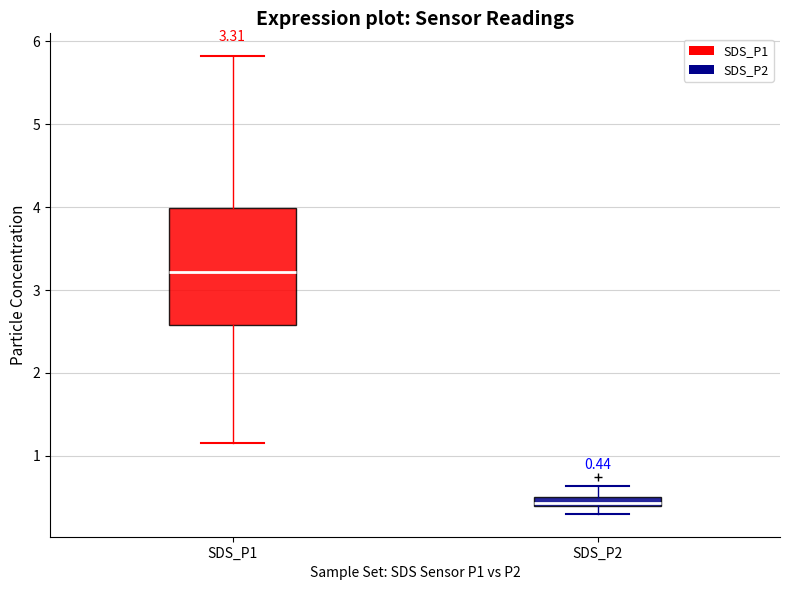

Which box has the lowest median line?

SDS_P2